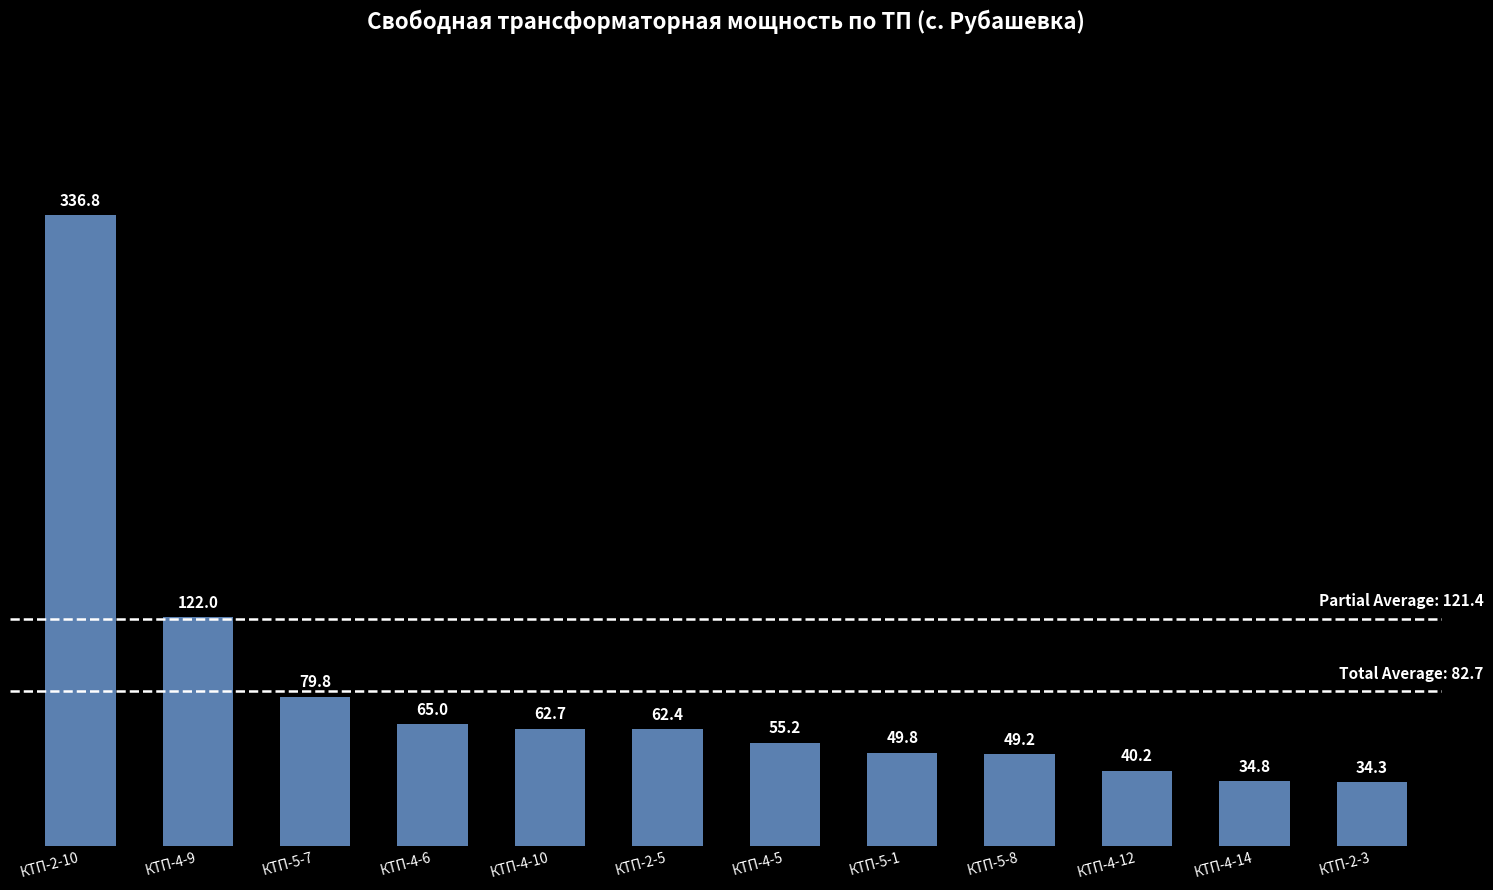

What is the ratio of the value at КТП-4-14 to the value at КТП-5-7?

0.4